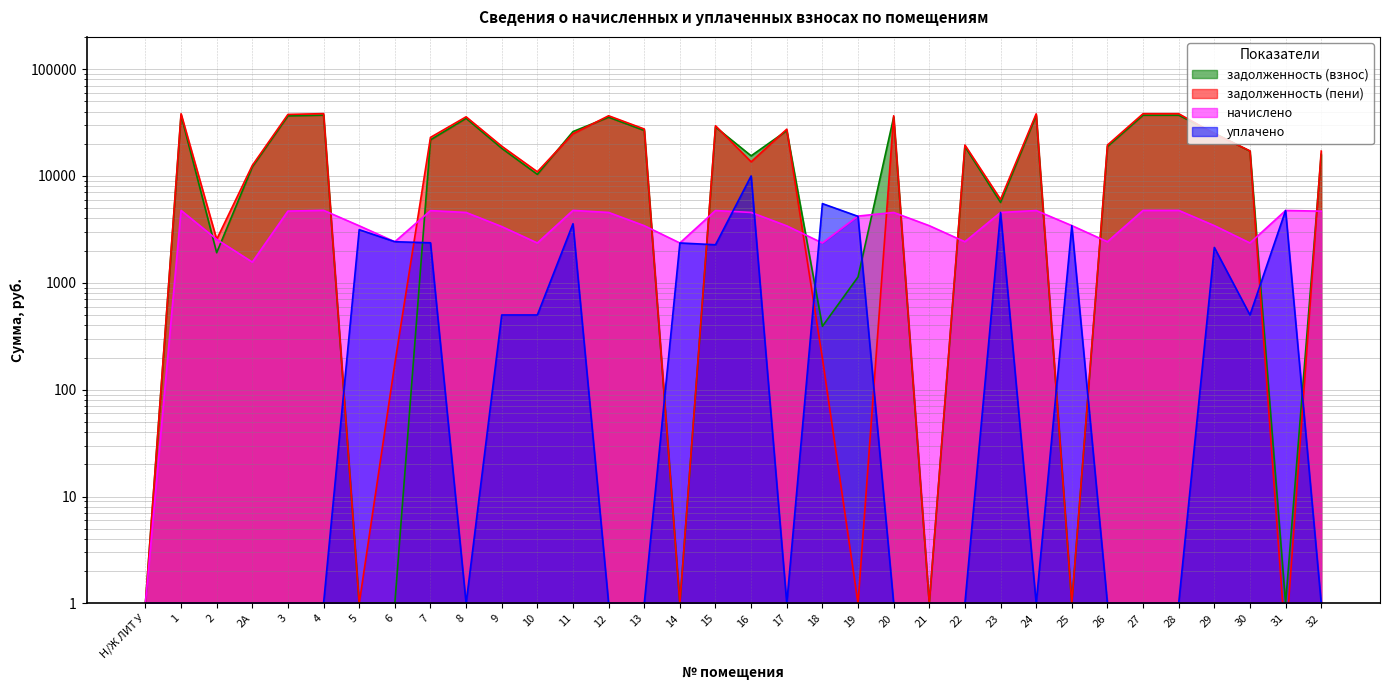

True or false: уплачено has more than 2 interior local peaks.

True